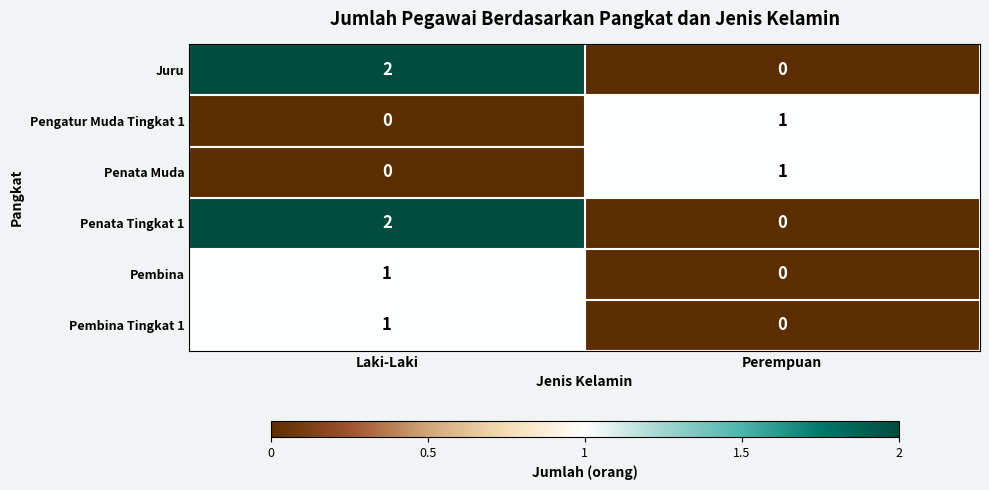

What is the total value across all series at Laki-Laki?

6